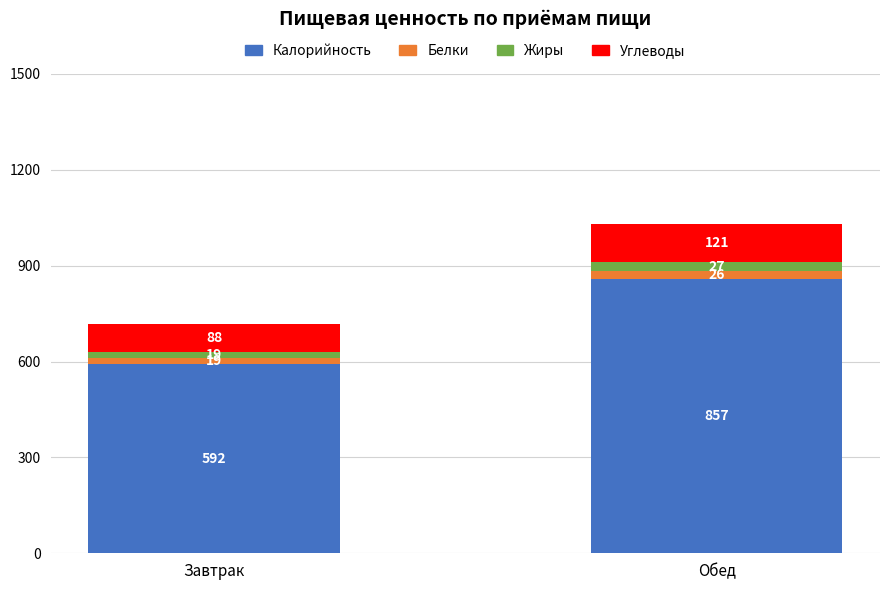

At which label does Калорийность reach its peak?

Обед